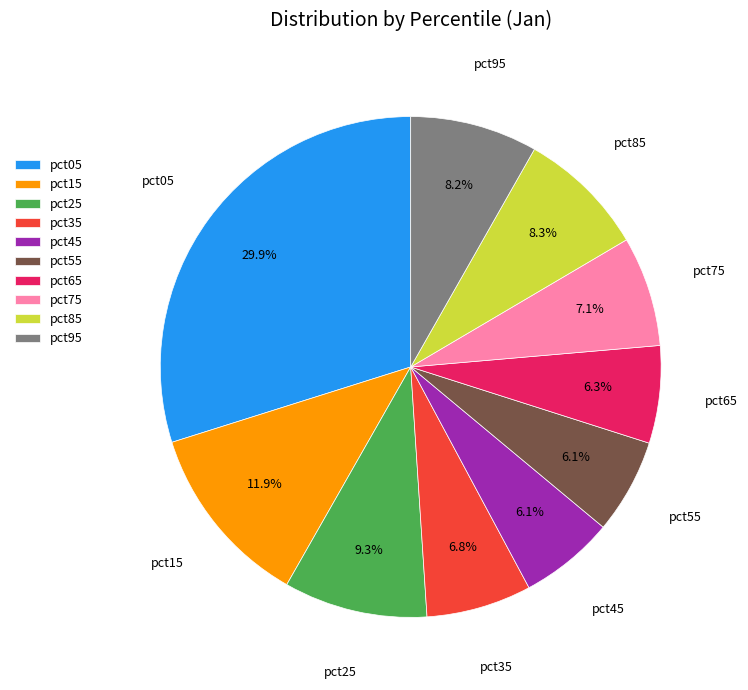

To the nearest percent, what is the combined percentage of pct85 and pct15?

20%